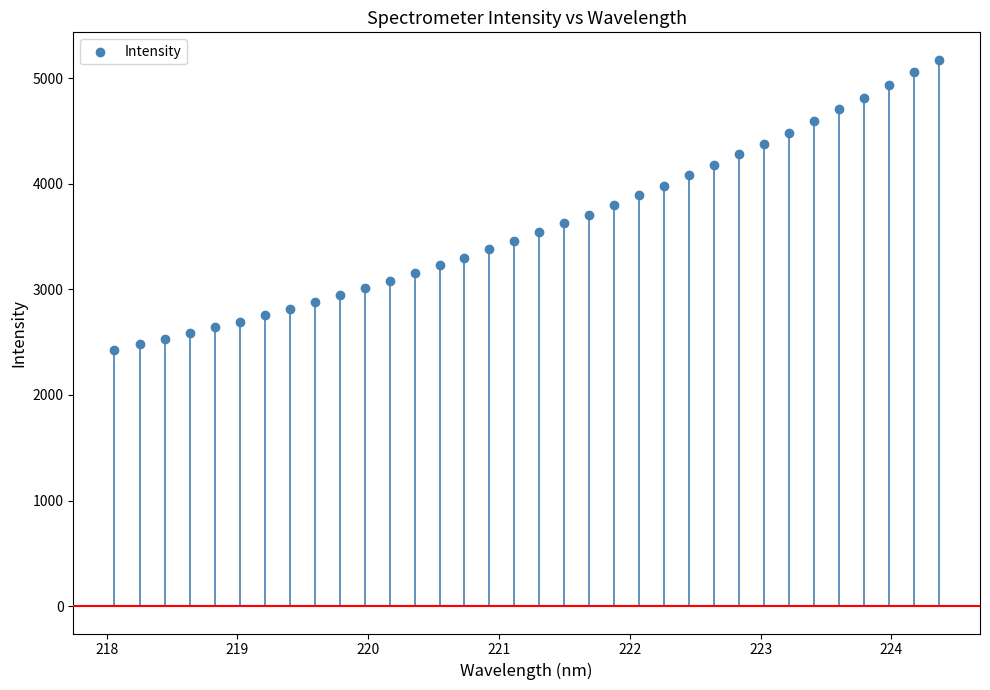

What is the range of X values (max minus min)?

6.3